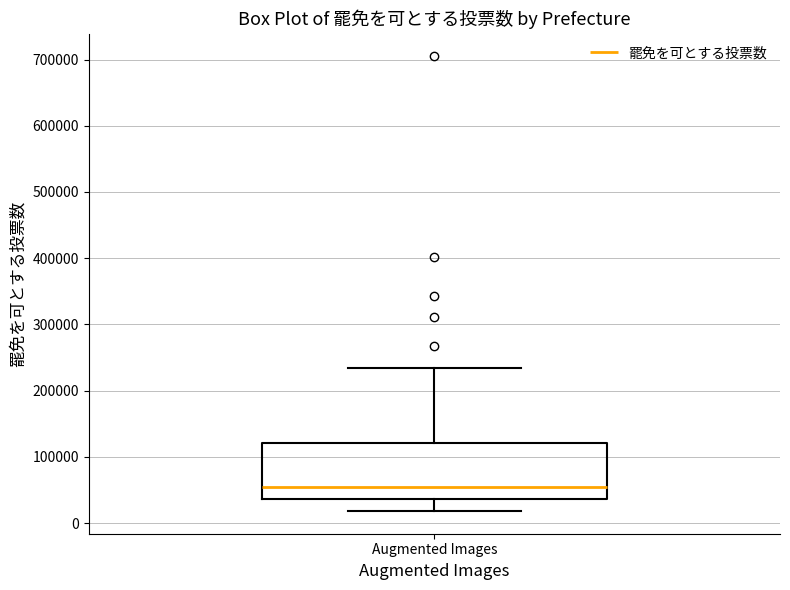

Read this box plot against the y-axis: the position of the median line, the range covered by the box, and the ends of both whiskers. The values are not printed on the chart, so give them approximately, as read against the axis.

median 50000, box 40000 to 120000, whiskers 20000 to 230000